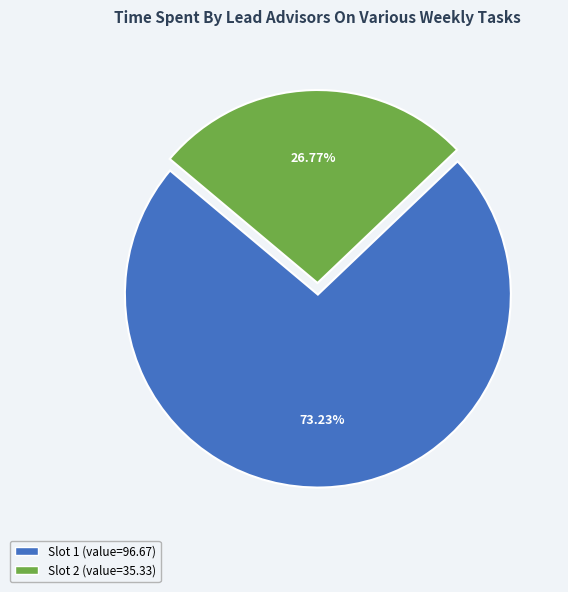

Is there any slice that represents more than half of the pie?

Yes